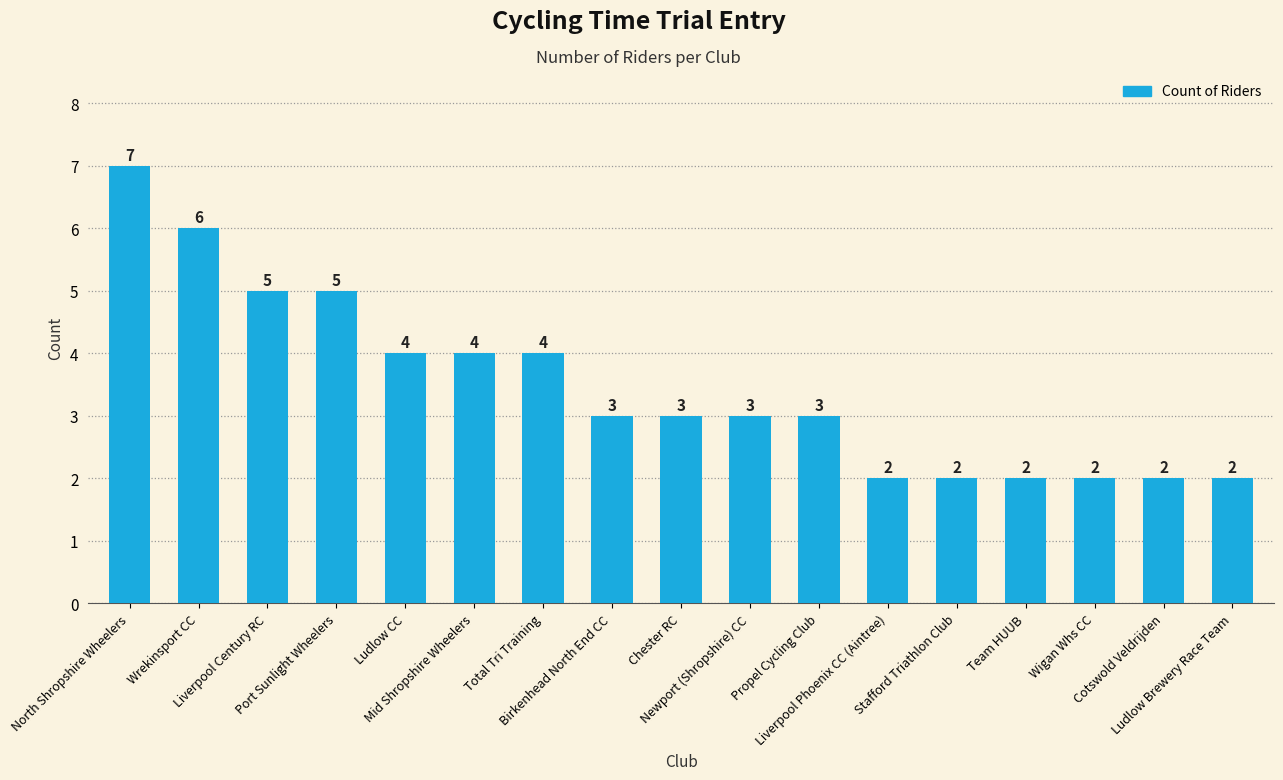

What is the sum of all values?

59